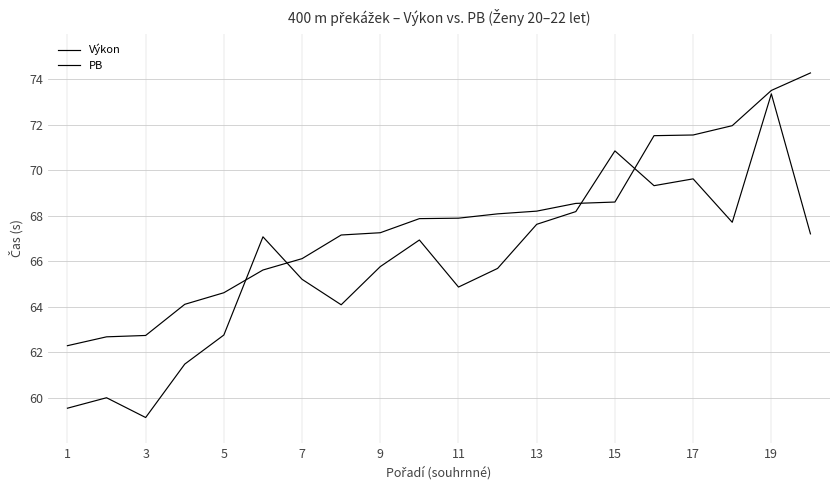

Is this an area chart (filled region under the line)?

No